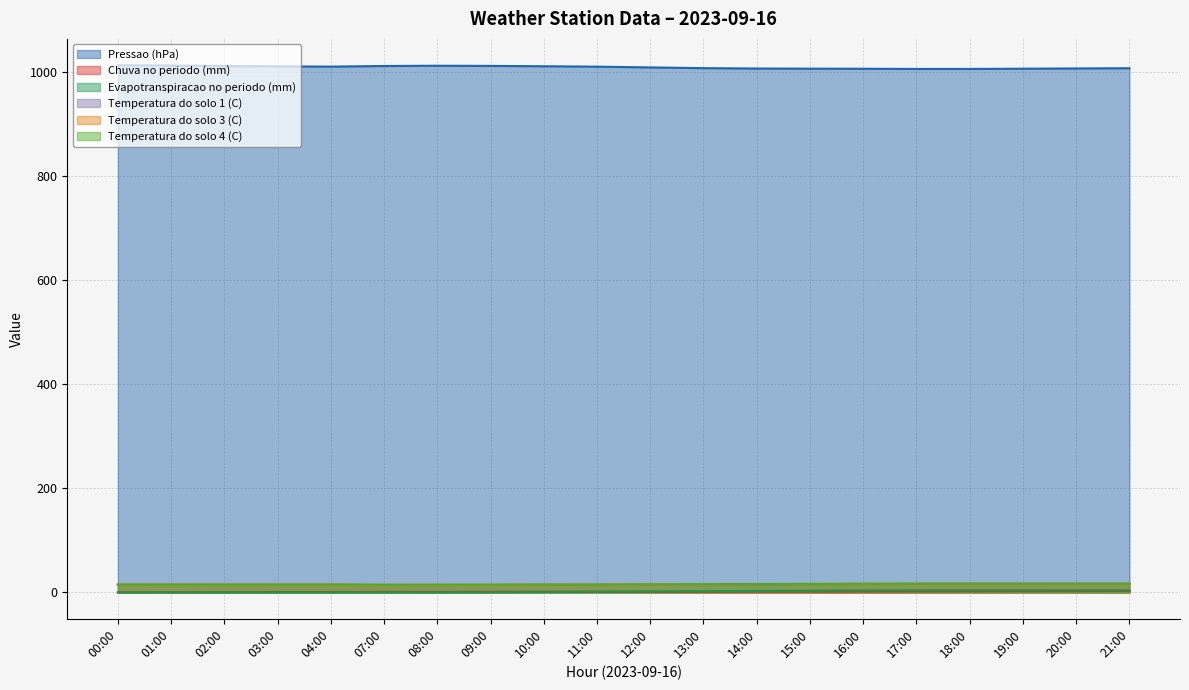

How many intersections are there between Chuva no periodo (mm) and Evapotranspiracao no periodo (mm)?

1